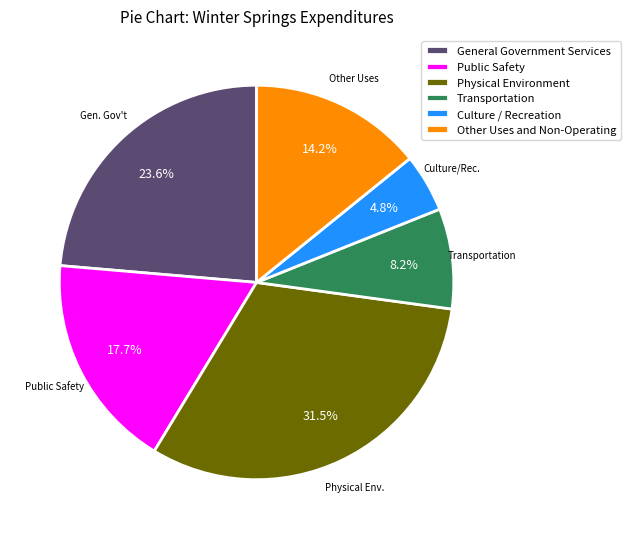

What is the ratio of the value at Other Uses and Non-Operating to the value at Transportation?

1.7